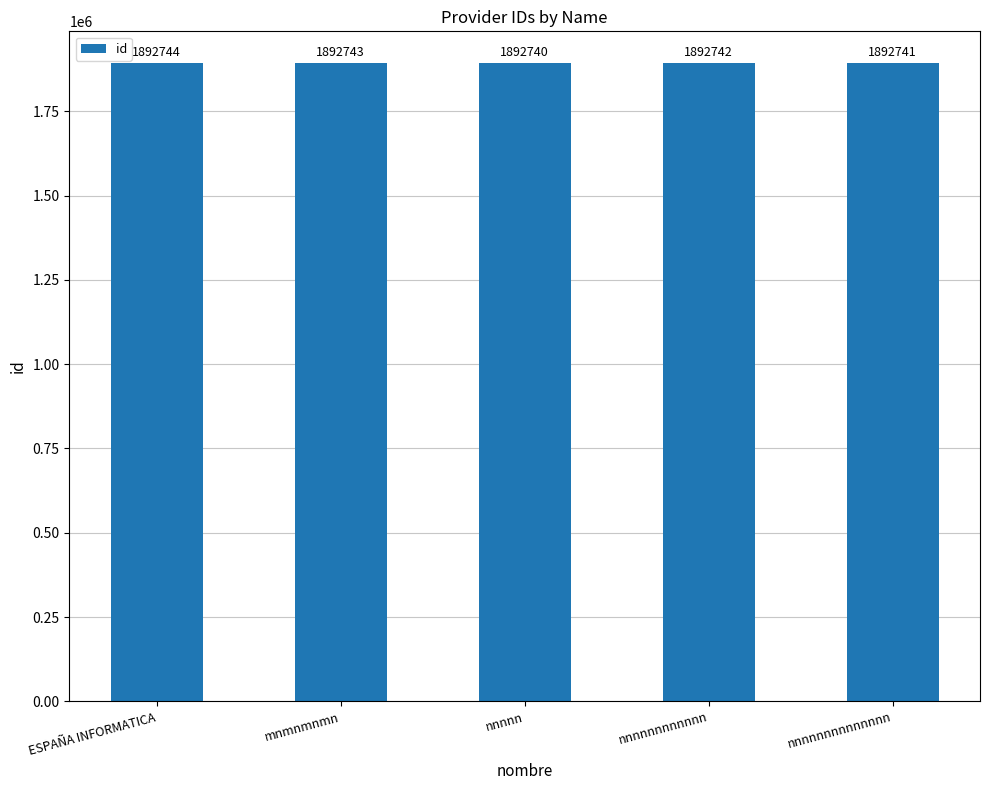

The chart shows a value of 1095836 at mnmnmnmn. True or false?

False